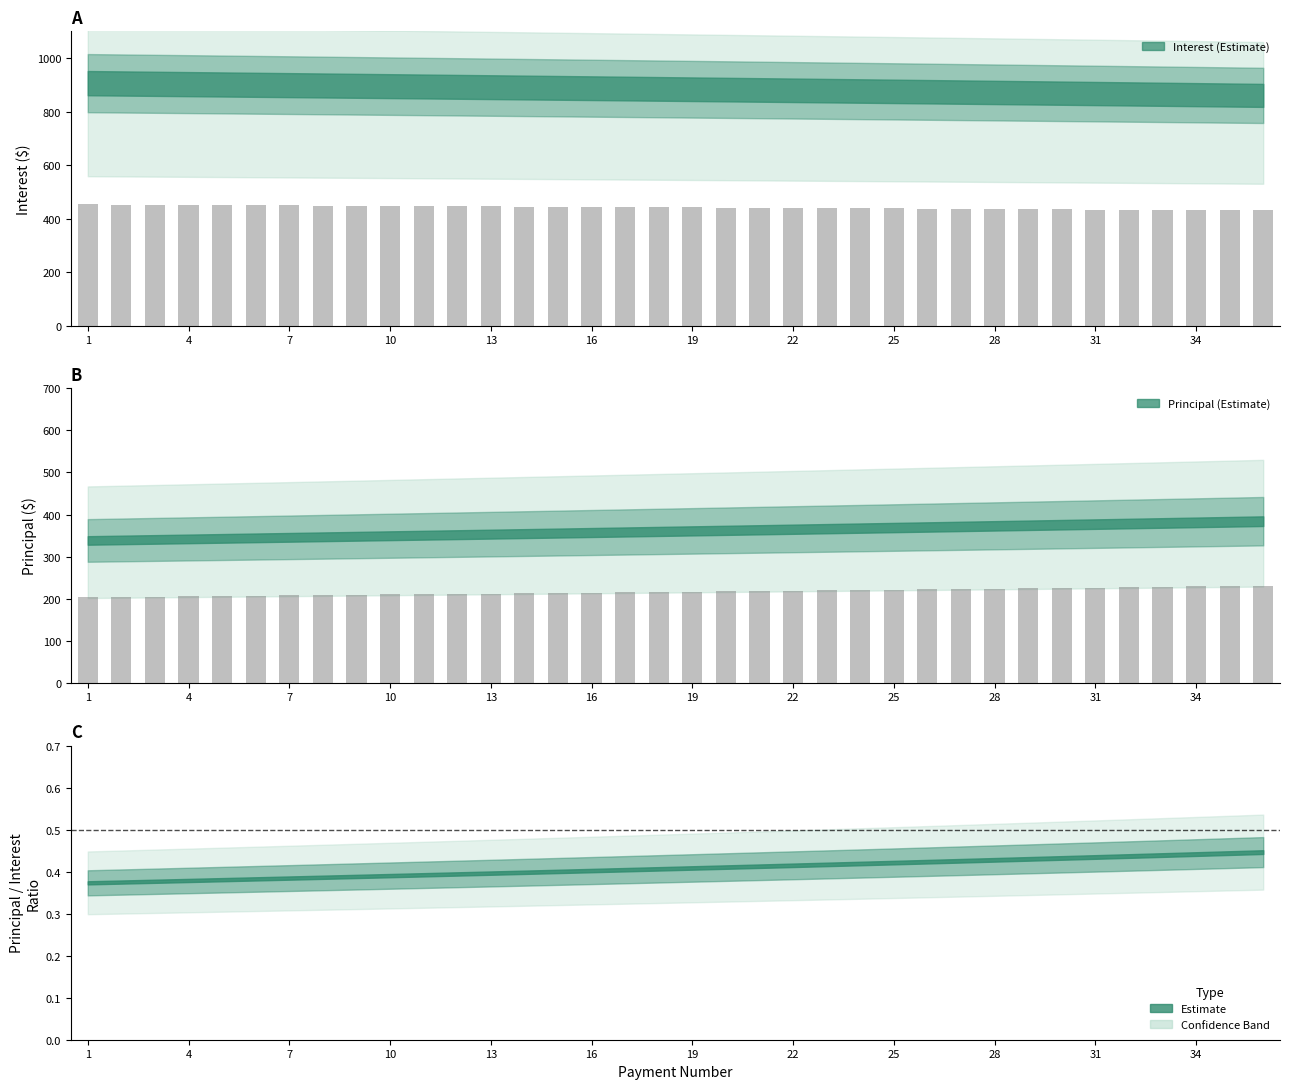

Reading left to right, what are all the values shown in this chart?

Principal: 203.0	203.7	204.4	205.2	205.9	206.7	207.4	208.2	208.9	209.7	210.4	211.2	212.0	212.7	213.5	214.3	215.1	215.8	216.6	217.4	218.2	219.0	219.8	220.6	221.4	222.2	223.0	223.8	224.6	225.5	226.3	227.1	227.9	228.8	229.6	230.5
Interest: 453.1	452.5	451.9	451.3	450.7	450.0	449.4	448.8	448.2	447.5	446.9	446.3	445.6	445.0	444.3	443.7	443.0	442.4	441.7	441.1	440.4	439.8	439.1	438.4	437.8	437.1	436.4	435.8	435.1	434.4	433.7	433.0	432.3	431.6	430.9	430.2